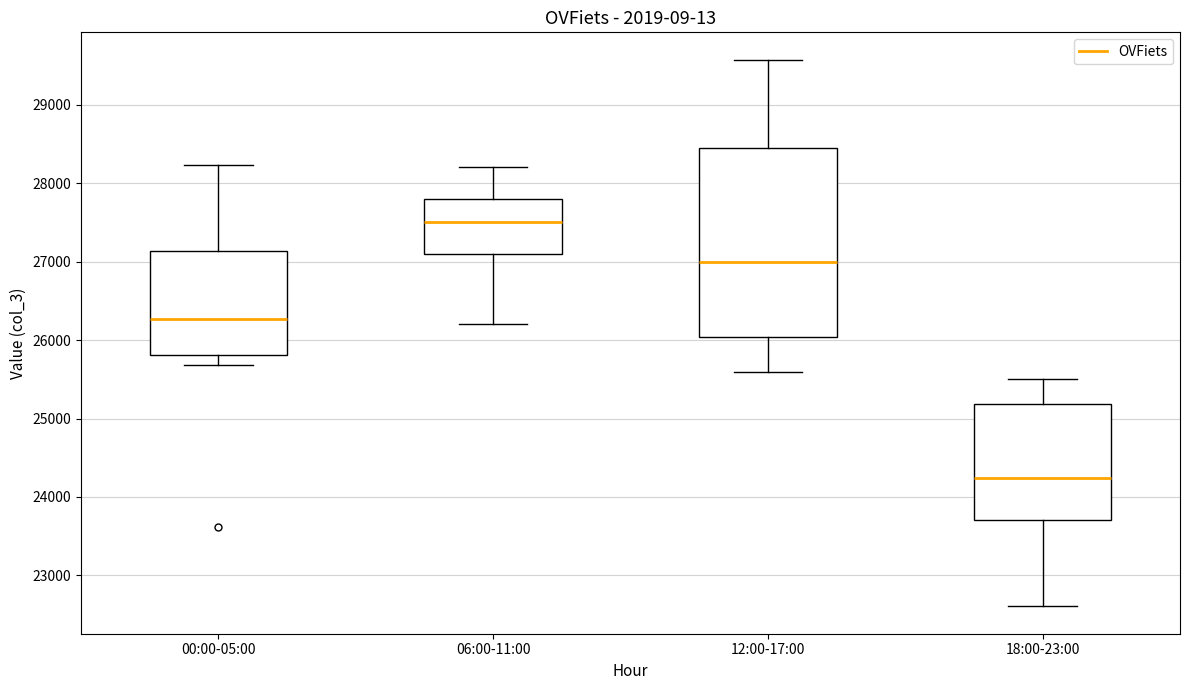

Which box's median line is the lowest?

18:00-23:00